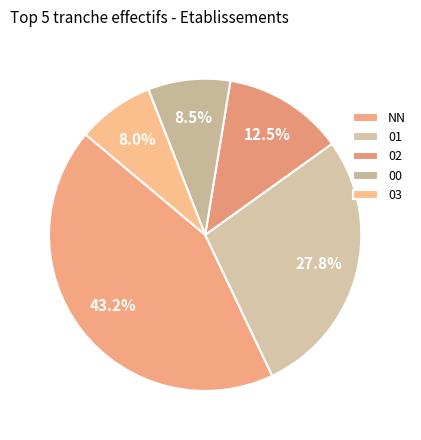

To the nearest percent, what is the difference between the 03 and 01 slice percentages?

20%